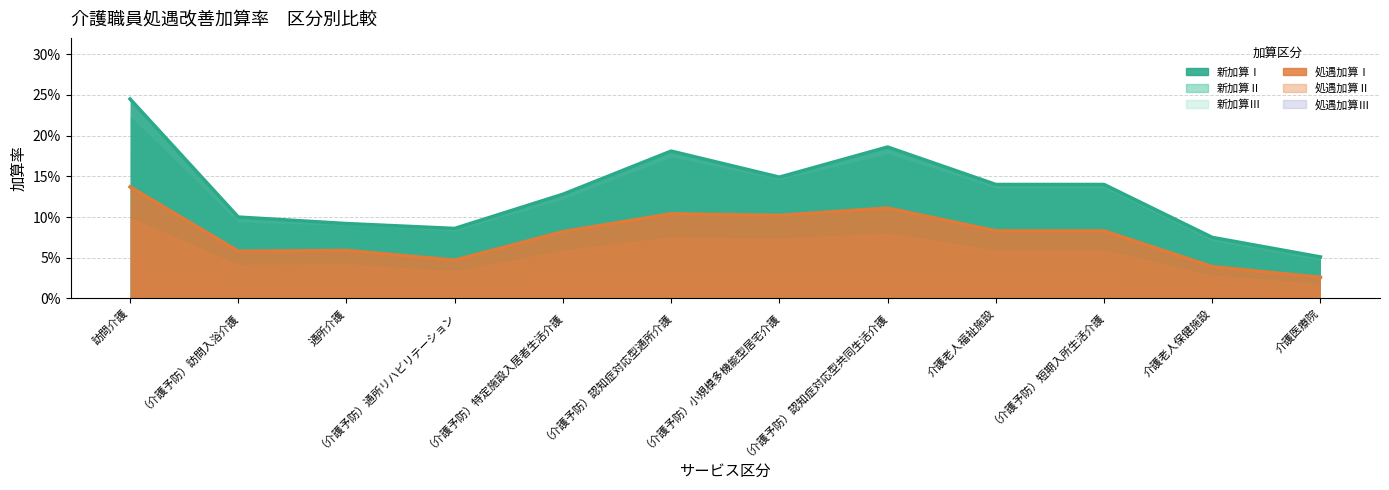

What is the label of the 6th point from the right?

（介護予防）小規模多機能型居宅介護